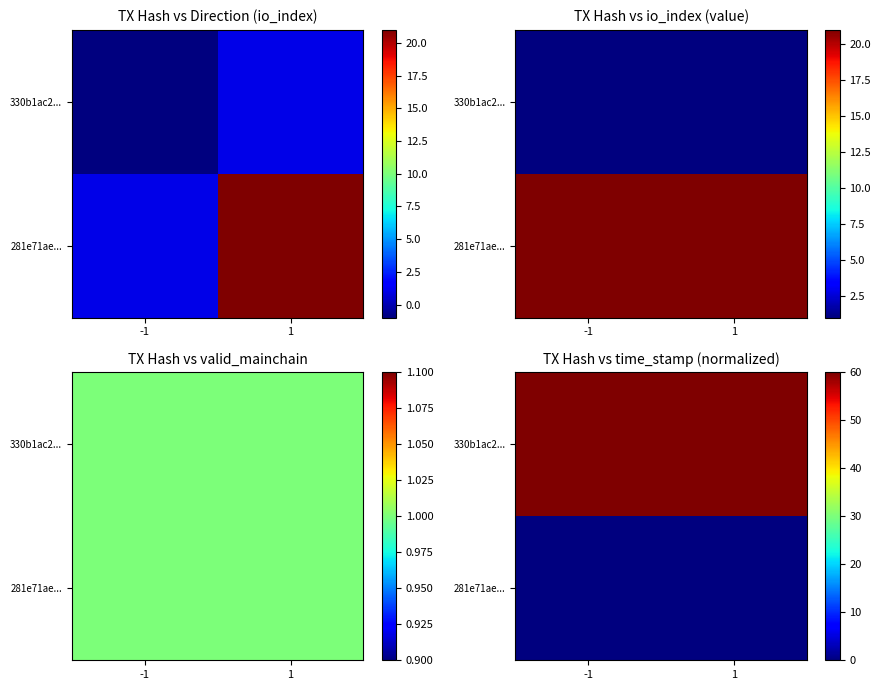

What is the total value across all series at -1?

60.0